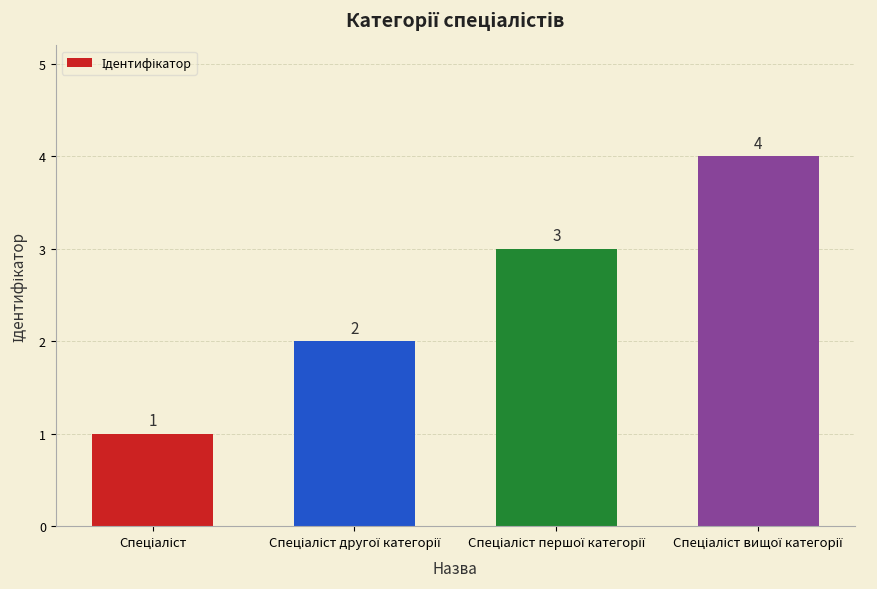

Count the values in the range 2 to 4.

3